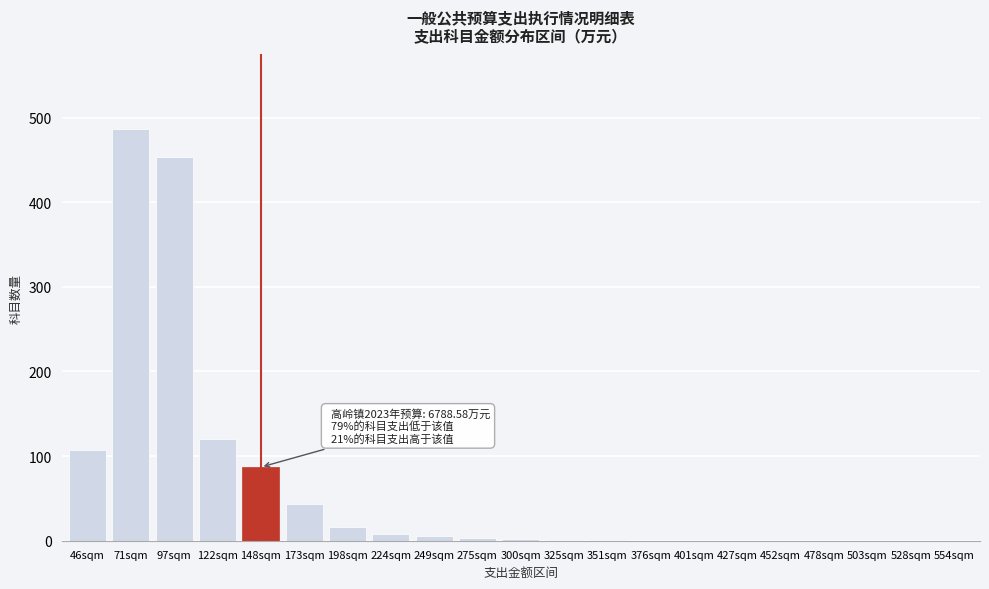

What is the sum of all values?

1333